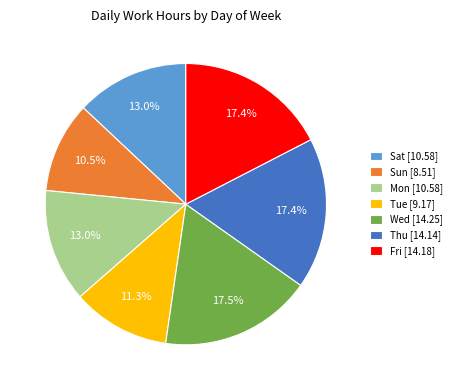

Is the sum of Sun and Thu greater than half?

No